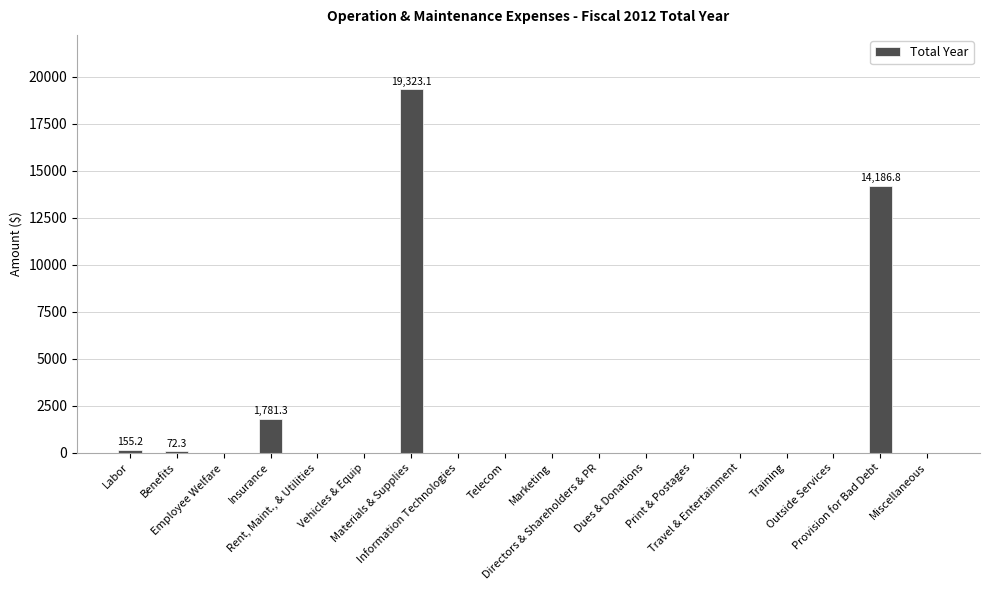

What is the greatest value displayed?

19323.1